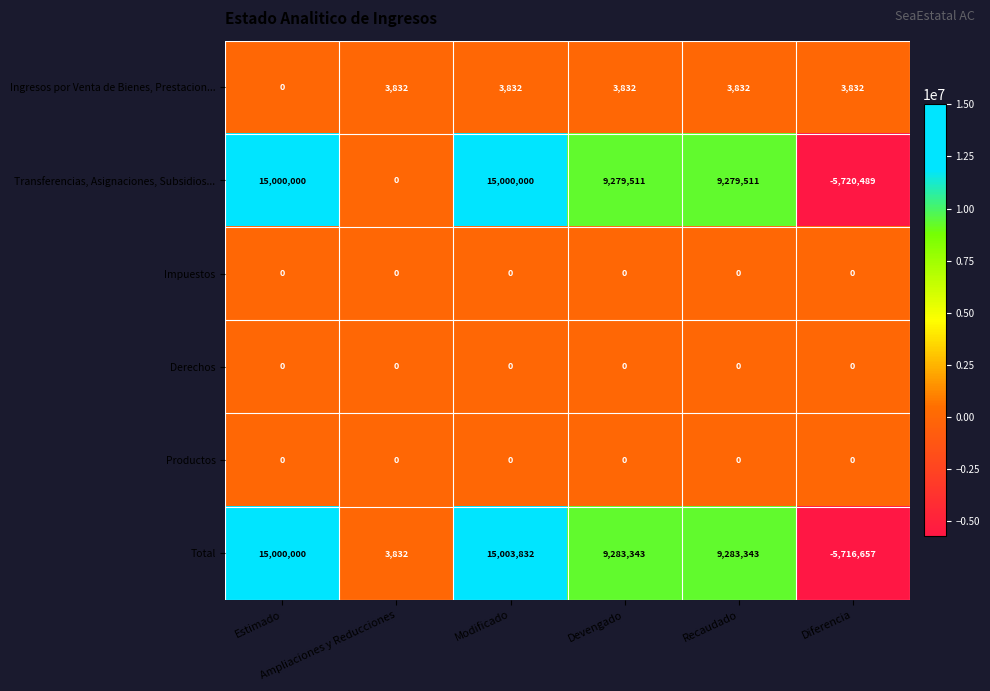

Count the Transferencias, Asignaciones, Subsidios... values in the range 0 to 15000000.

5